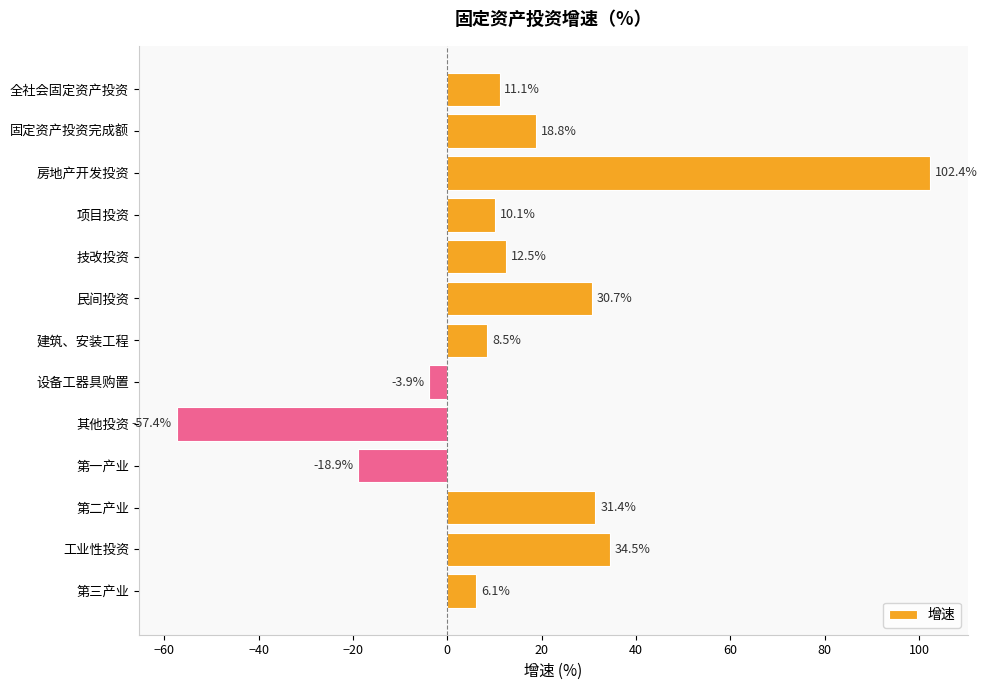

Reading top to bottom, extract all data points from this chart.

11.1	18.8	102.4	10.1	12.5	30.7	8.5	-3.9	-57.4	-18.9	31.4	34.5	6.1